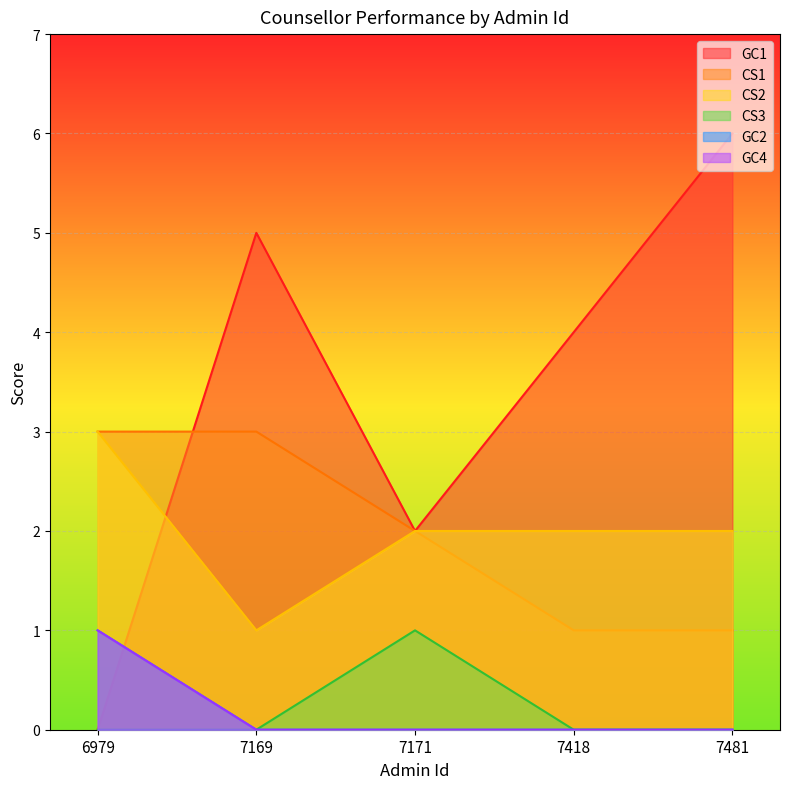

Does the chart display data point markers on the line(s)?

No